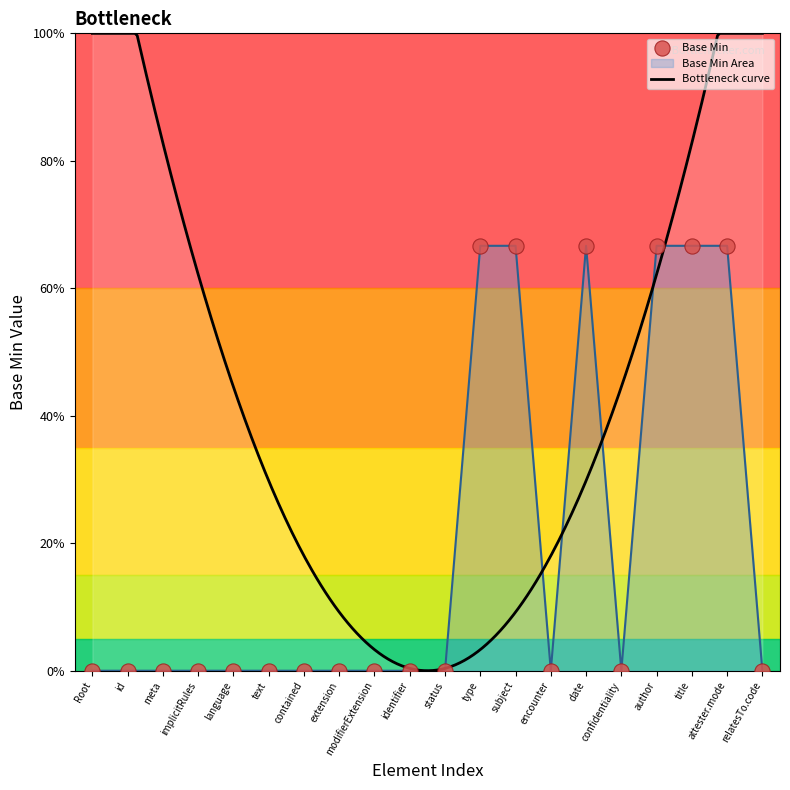

Which has a higher value, modifierExtension or identifier?

modifierExtension